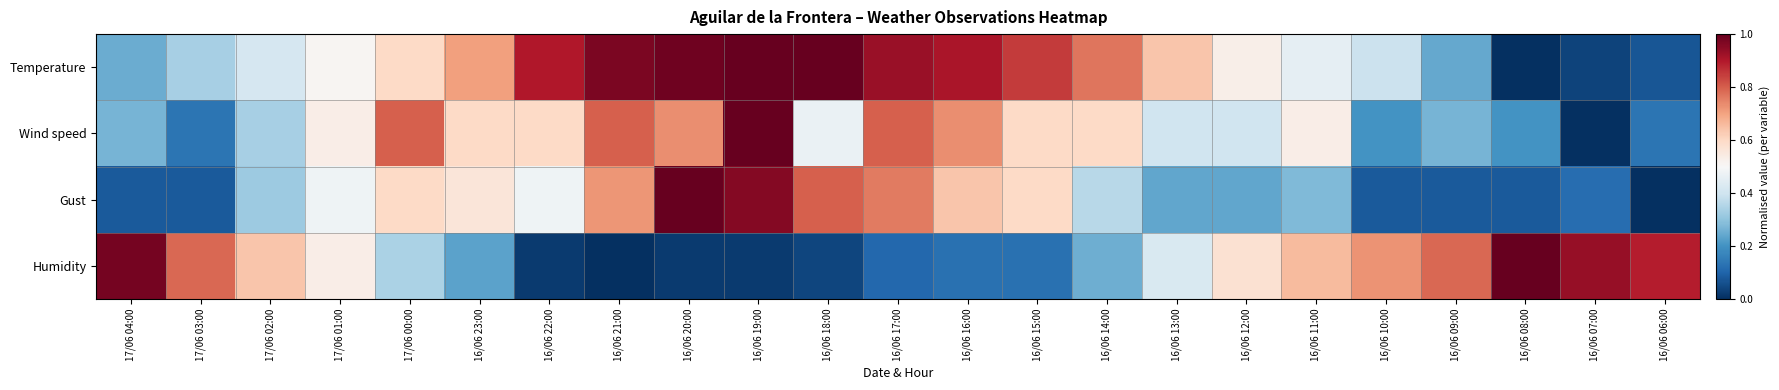

Which has a higher value, 17/06 00:00 or 16/06 11:00?

17/06 00:00